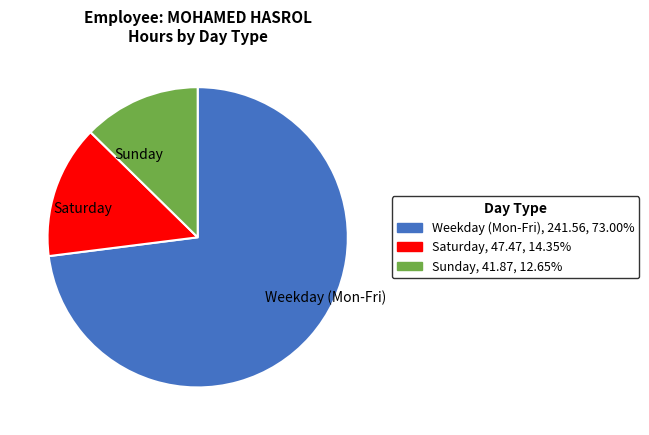

Rank the categories by value from lowest to highest.

Sunday, Saturday, Weekday (Mon-Fri)